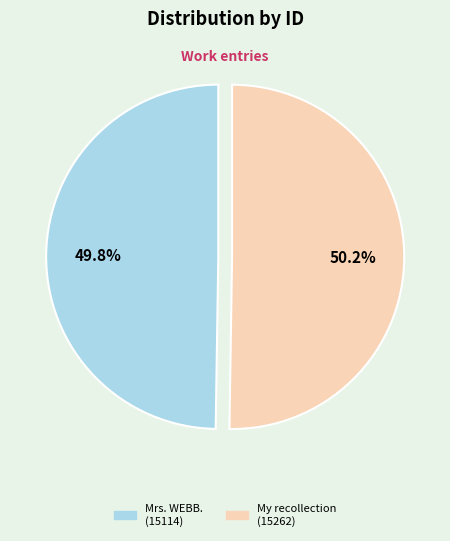

What is the ratio of the value at Mrs. WEBB. (15114) to the value at My recollection (15262)?

1.0